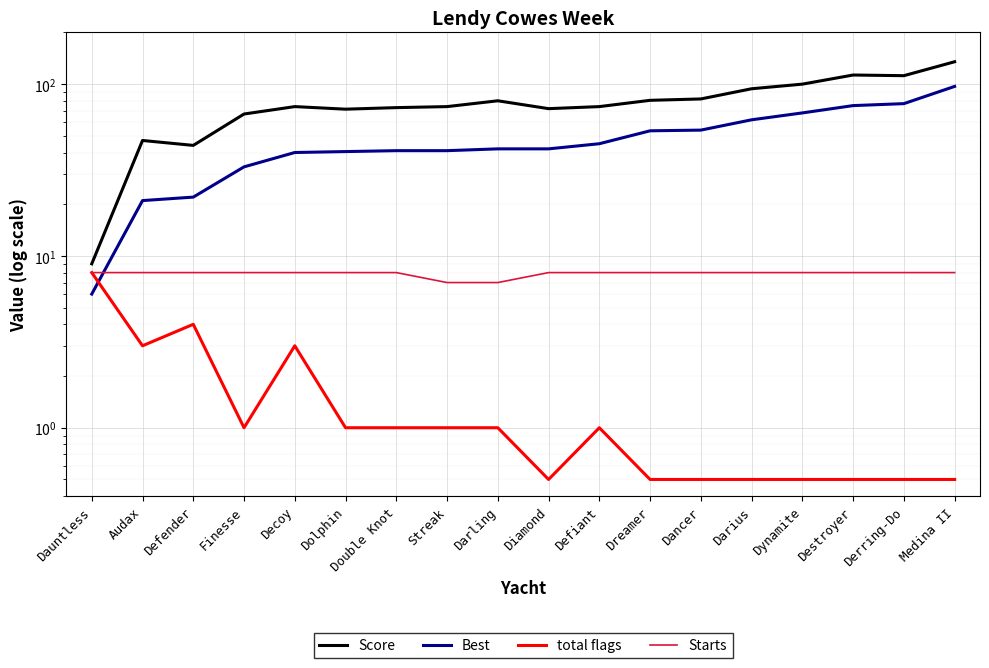

What is the value of the Starts point at the 7th from the left?

8.0